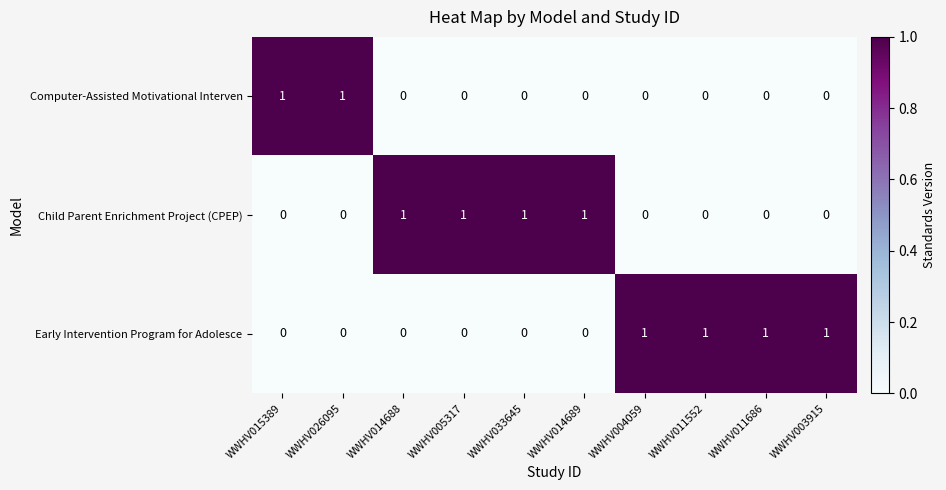

At how many categories does at least one series exceed 0?

10